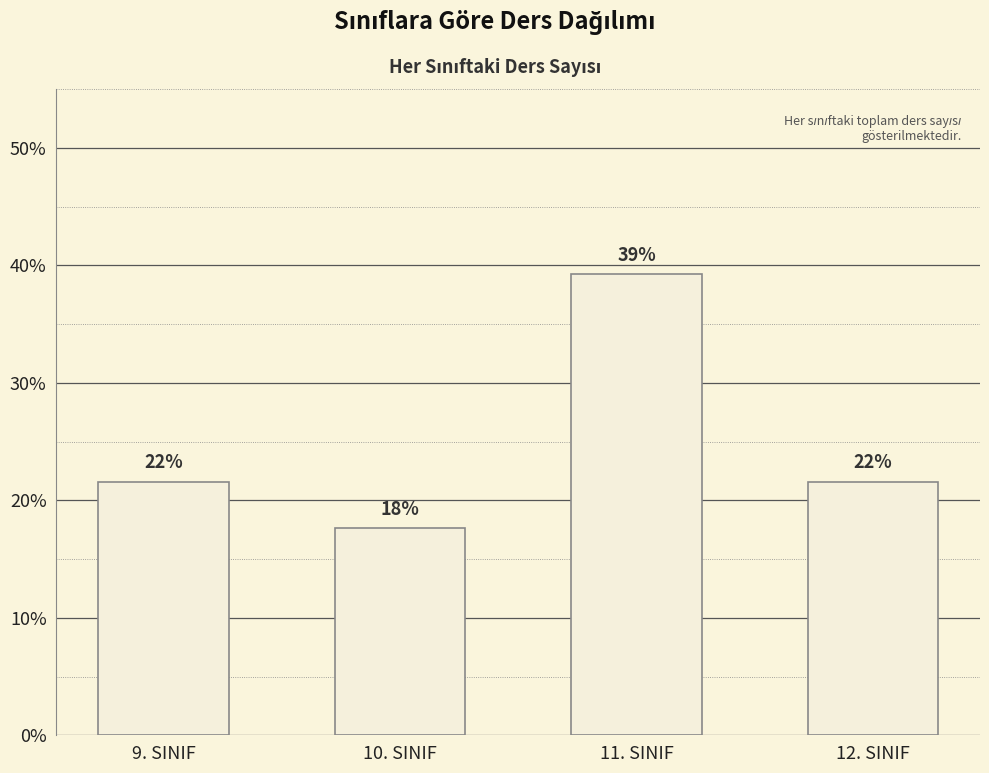

Reading right to left, transcribe all the data shown in this chart.

12. SINIF=21.6	11. SINIF=39.2	10. SINIF=17.6	9. SINIF=21.6